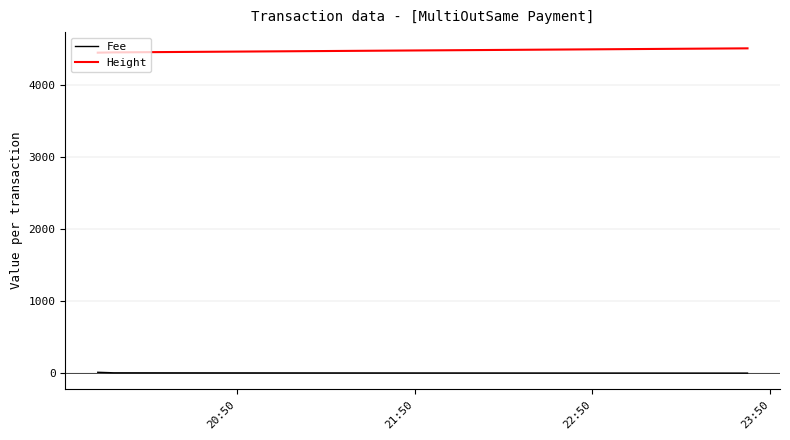

What is the greatest value displayed?

4511.0